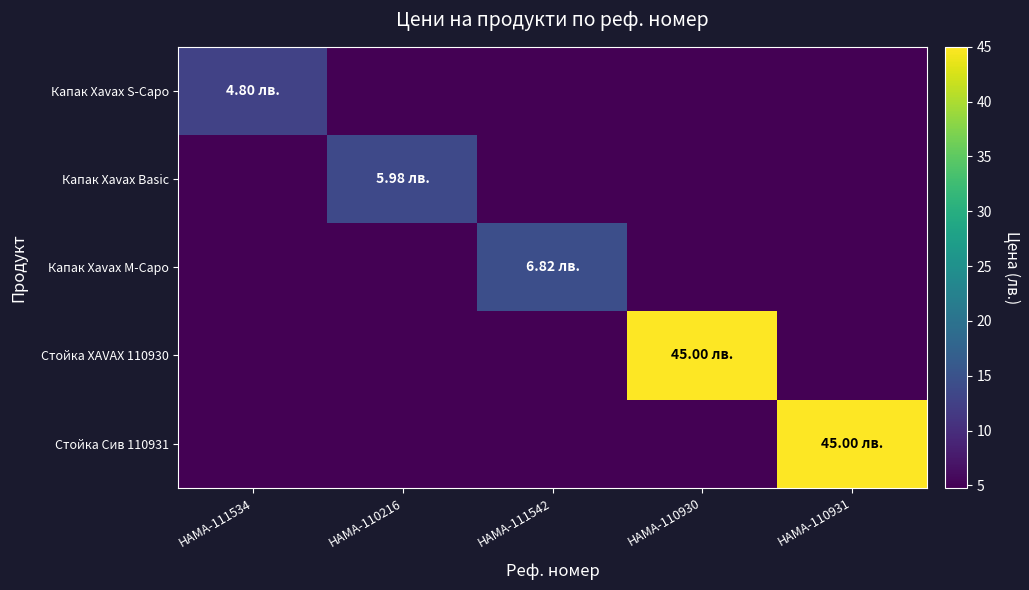

Reading right to left, list all the values displayed in this chart.

Капак Xavax S-Capo: HAMA-110931=-5.2	HAMA-110930=-5.2	HAMA-111542=-5.2	HAMA-110216=-5.2	HAMA-111534=4.8
Капак Xavax Basic: HAMA-110931=-5.2	HAMA-110930=-5.2	HAMA-111542=-5.2	HAMA-110216=6.0	HAMA-111534=-5.2
Капак Xavax M-Capo: HAMA-110931=-5.2	HAMA-110930=-5.2	HAMA-111542=6.8	HAMA-110216=-5.2	HAMA-111534=-5.2
Стойка XAVAX 110930: HAMA-110931=-5.2	HAMA-110930=45.0	HAMA-111542=-5.2	HAMA-110216=-5.2	HAMA-111534=-5.2
Стойка Сив 110931: HAMA-110931=45.0	HAMA-110930=-5.2	HAMA-111542=-5.2	HAMA-110216=-5.2	HAMA-111534=-5.2